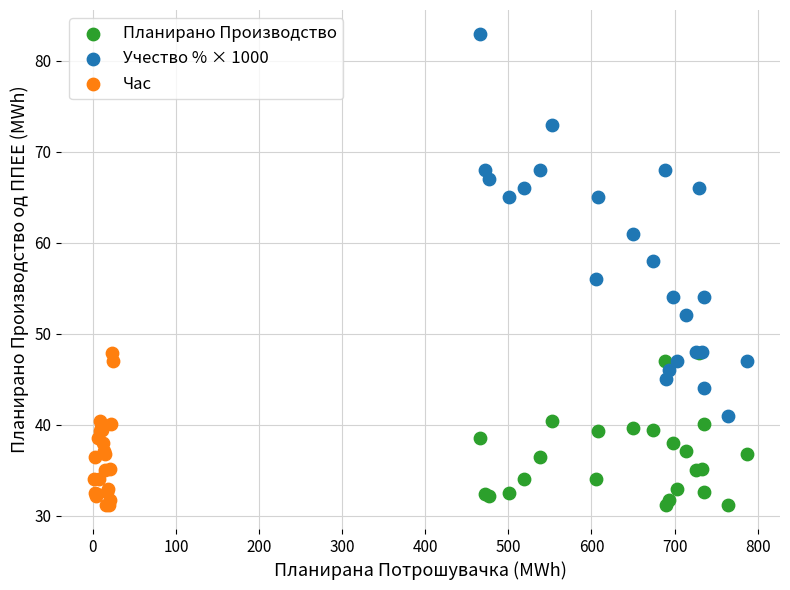

What are all the series names shown in the legend?

Планирано Производство, Учество % × 1000, Час